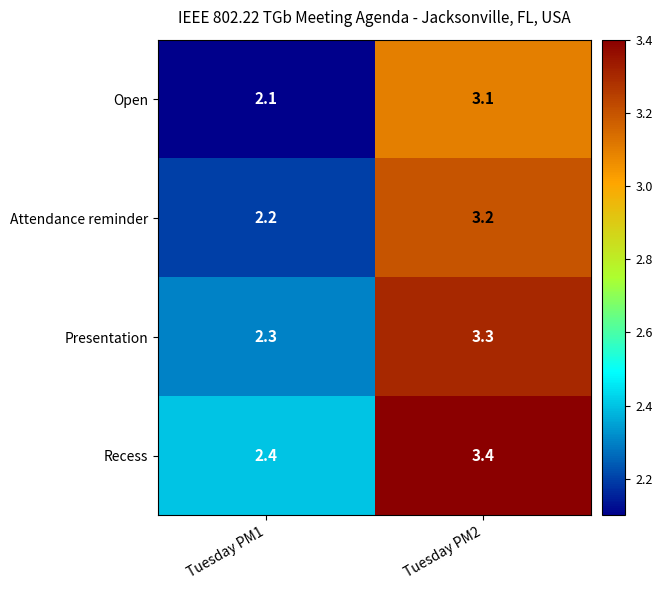

What is the greatest value displayed?

3.4